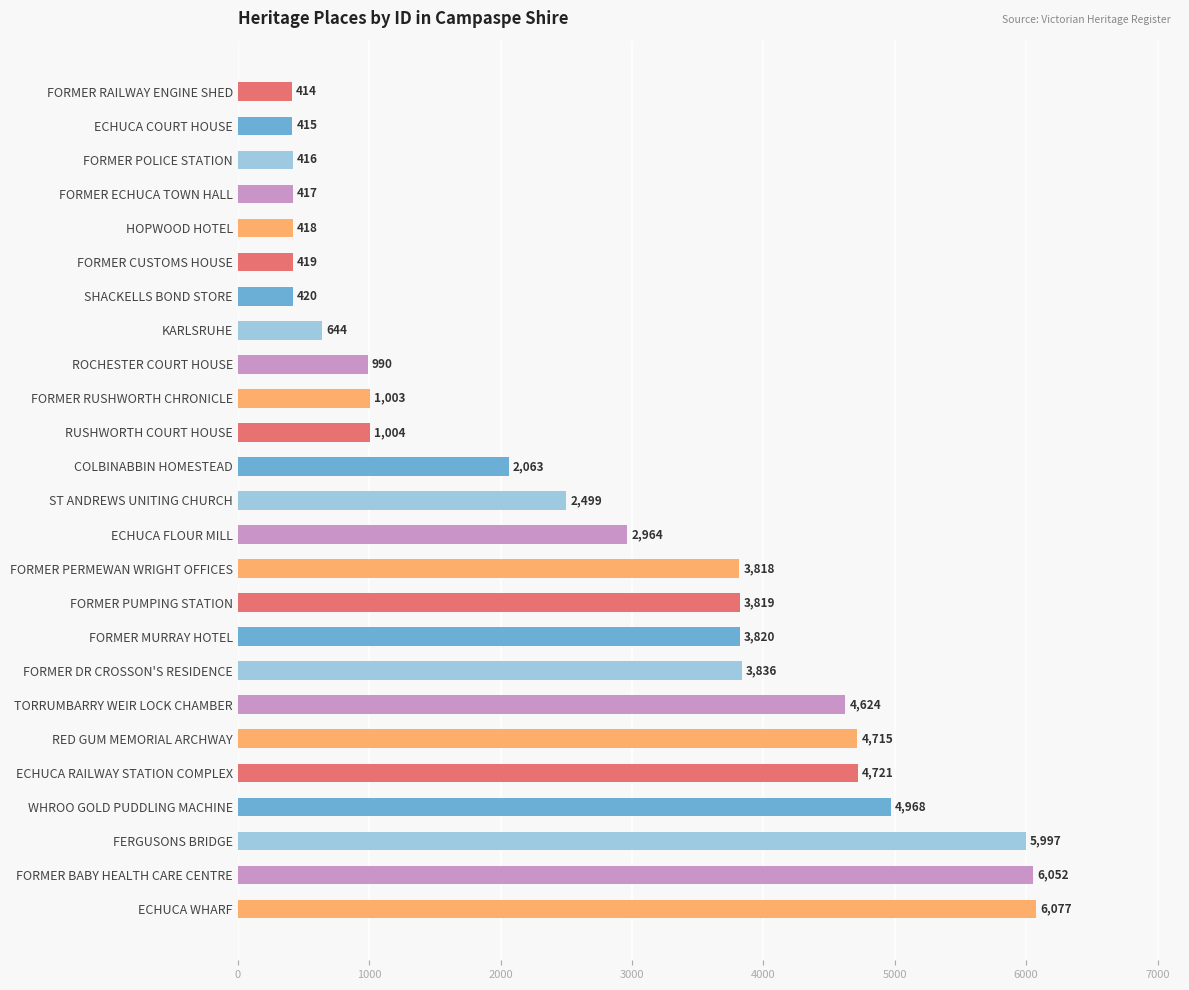

At which label is the value closest to 3245?

ECHUCA FLOUR MILL